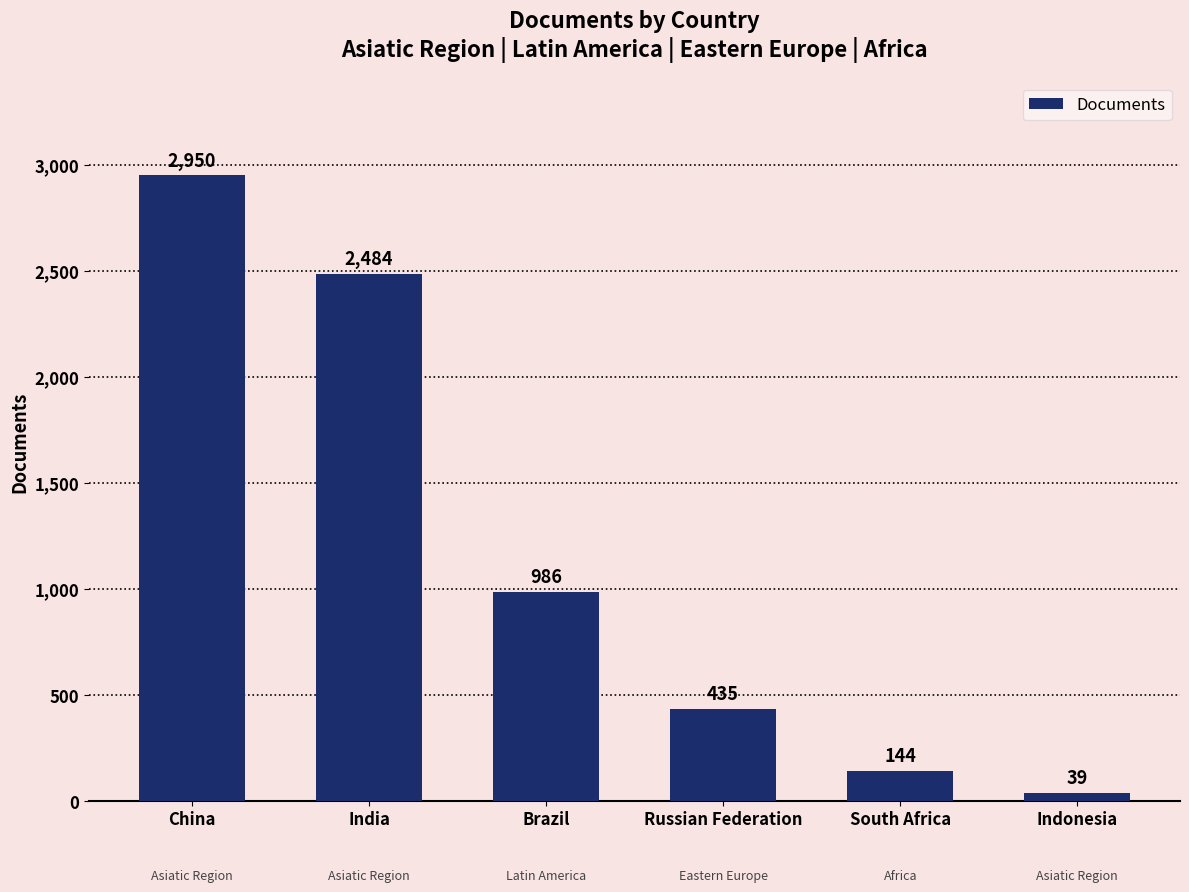

Reading left to right, what are all the values shown in this chart?

China=2950	India=2484	Brazil=986	Russian Federation=435	South Africa=144	Indonesia=39